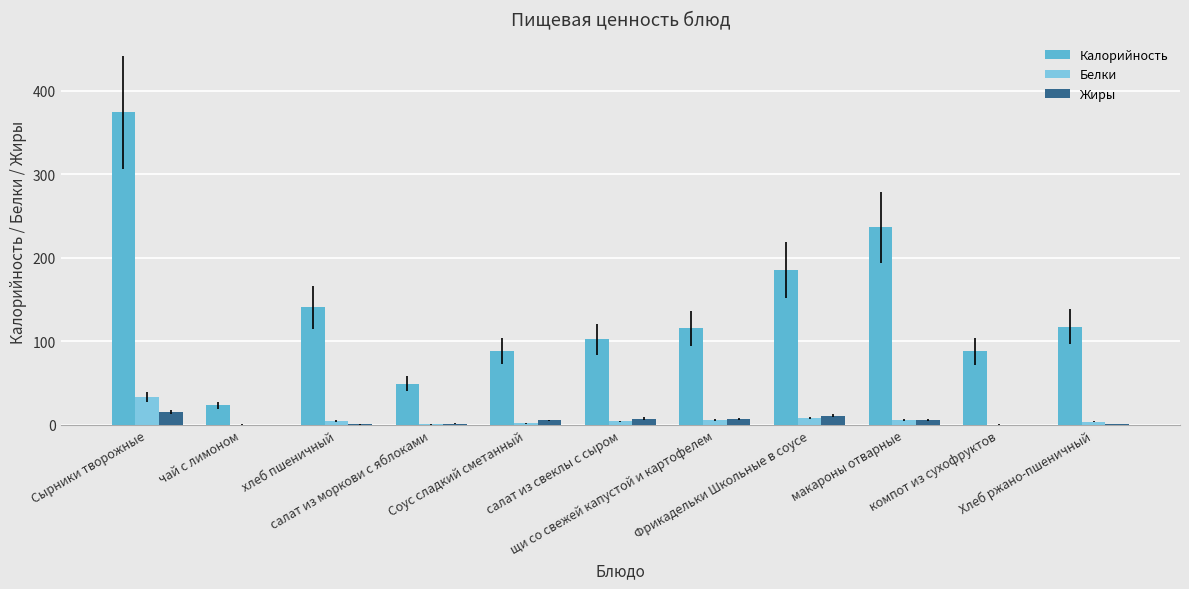

At which category is the sum across all series the highest?

Сырники творожные